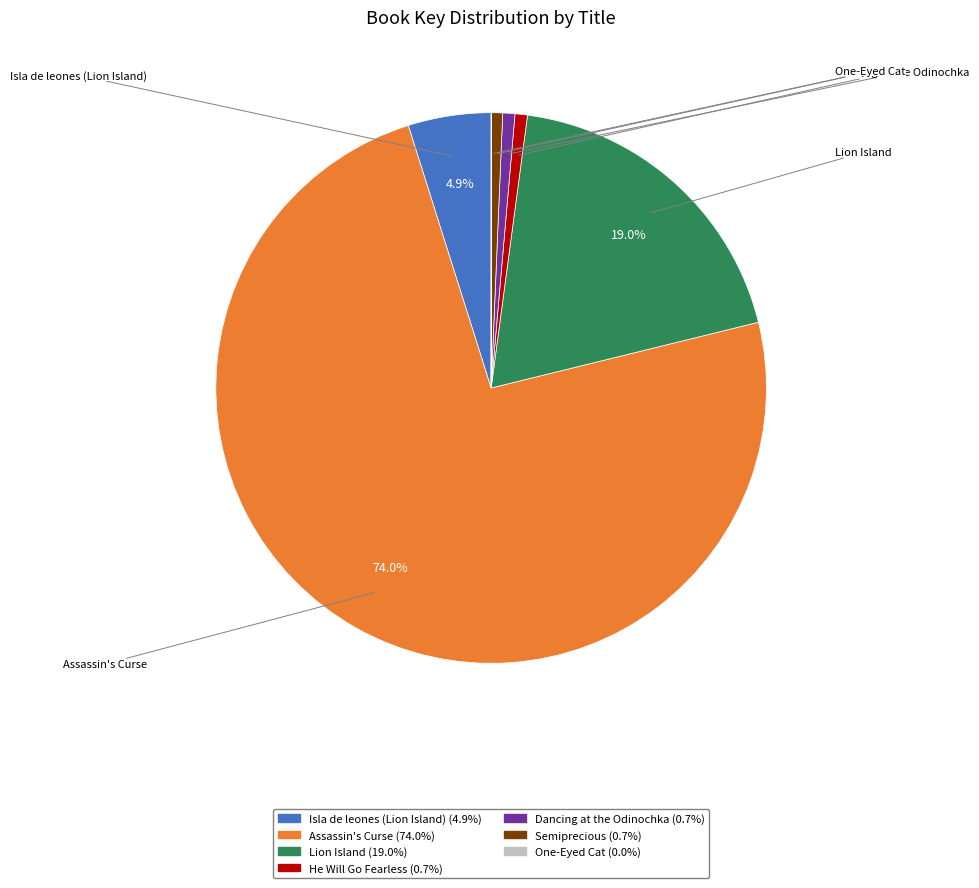

To the nearest percent, what portion does Isla de leones (Lion Island) represent?

5%